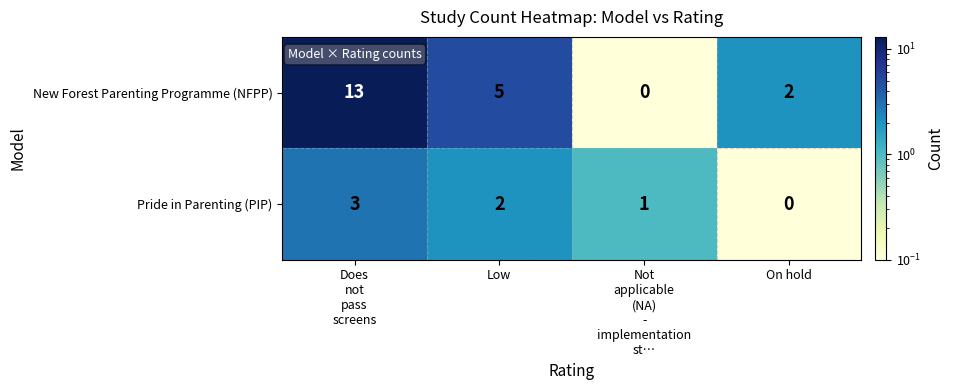

How many values in New Forest Parenting Programme (NFPP) are above zero?

3